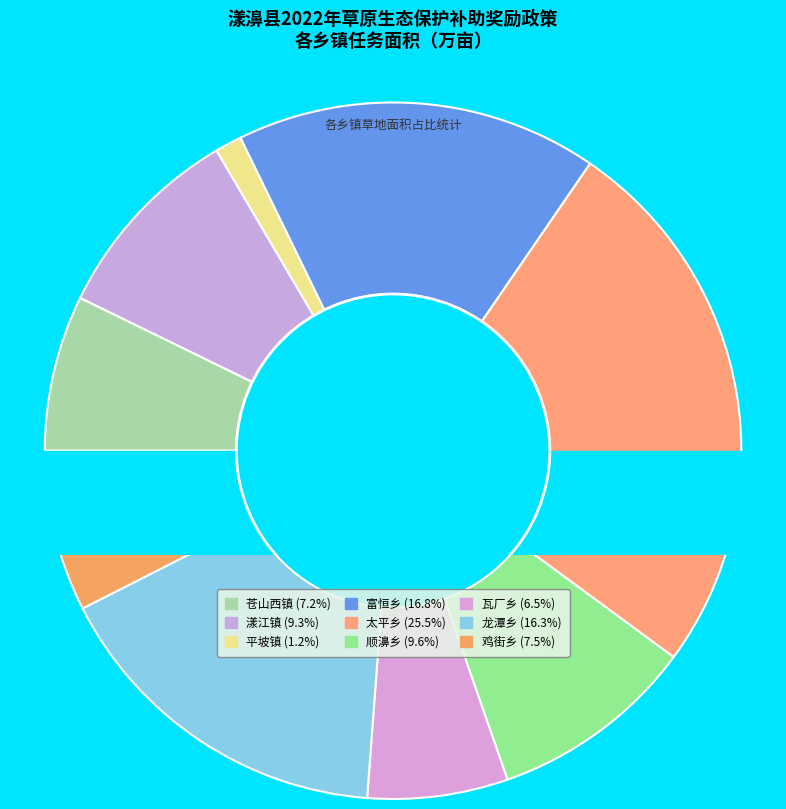

Does any single category account for the majority?

No